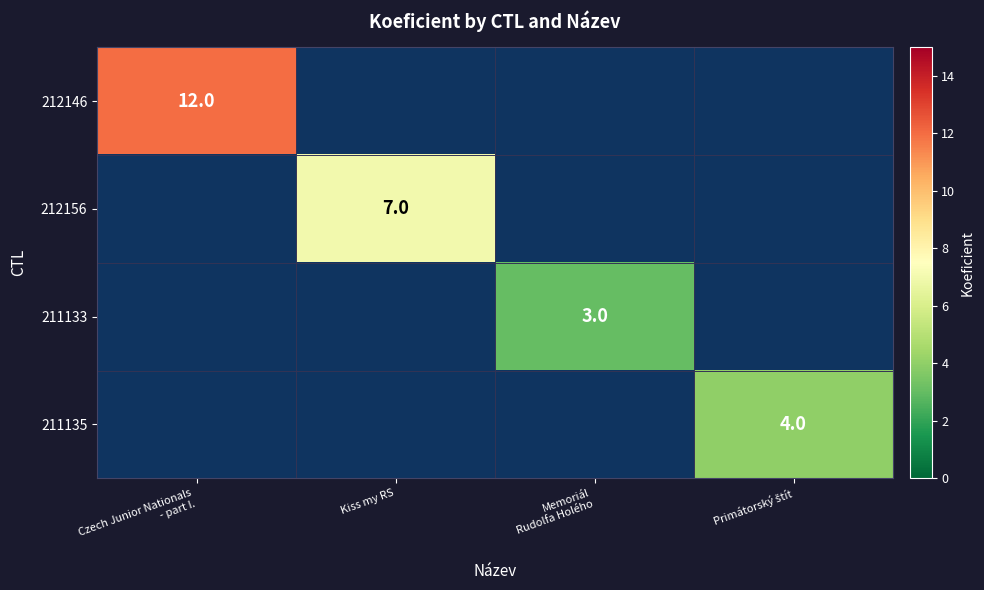

True or false: 212156 has a value of 9 at Kiss my RS.

False